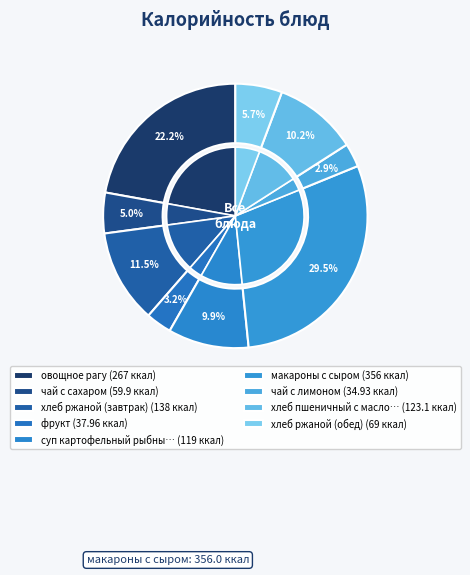

True or false: овощное рагу accounts for 17% of the total.

False